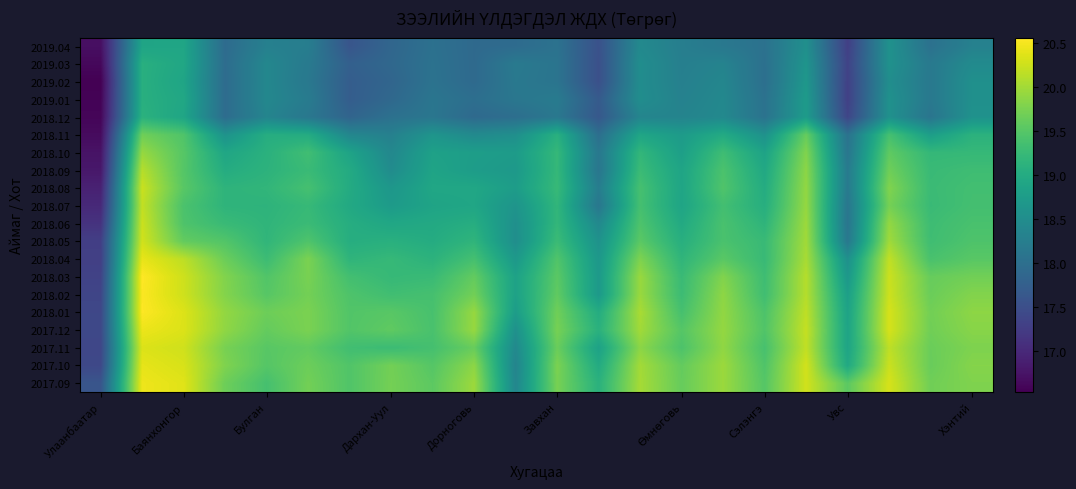

Reading left to right, list all the values displayed in this chart.

2017.09: 17.6	20.5	20.4	19.7	19.4	19.7	19.5	19.7	19.5	20.0	18.4	19.7	19.1	20.0	19.6	20.0	19.5	20.3	19.5	20.3	19.7	19.8
2017.10: 17.4	20.4	20.3	19.8	19.5	19.7	19.5	19.7	19.5	19.9	18.4	19.8	19.0	20.0	19.6	20.0	19.5	20.3	19.0	20.2	19.6	19.8
2017.11: 17.4	20.3	20.3	19.7	19.5	19.6	19.3	19.3	19.4	19.6	18.4	19.6	18.8	19.9	19.4	19.9	19.4	20.2	18.9	20.2	19.6	19.8
2017.12: 17.4	20.4	20.3	19.9	19.6	19.8	19.5	19.6	19.4	19.9	18.6	19.7	19.1	20.0	19.5	19.9	19.5	20.2	18.9	20.3	19.7	19.8
2018.01: 17.4	20.5	20.3	19.9	19.7	19.8	19.5	19.5	19.4	19.9	18.8	19.7	19.0	20.0	19.4	19.9	19.4	20.2	18.9	20.3	19.7	19.9
2018.02: 17.4	20.5	20.3	19.8	19.5	19.7	19.4	19.3	19.4	19.7	18.8	19.6	18.7	19.9	19.3	19.9	19.3	20.1	18.8	20.2	19.6	19.8
2018.03: 17.3	20.6	20.3	19.8	19.5	19.7	19.4	19.2	19.3	19.6	18.8	19.5	18.7	19.9	19.3	19.8	19.3	20.1	18.7	20.2	19.6	19.7
2018.04: 17.3	20.4	20.2	19.7	19.3	19.8	19.2	19.2	19.1	19.4	18.7	19.5	18.7	19.8	19.2	19.5	19.3	20.0	18.6	20.2	19.4	19.5
2018.05: 17.3	20.3	19.6	19.5	19.2	19.4	19.0	19.1	19.0	19.2	18.5	19.3	18.6	19.5	19.1	19.4	19.3	20.0	18.2	20.0	19.3	19.4
2018.06: 17.1	20.2	19.4	19.3	19.2	19.3	19.0	18.9	19.0	19.0	18.5	19.2	18.4	19.4	19.0	19.4	19.2	20.0	18.1	19.9	19.3	19.4
2018.07: 17.0	20.2	19.4	19.2	19.1	19.2	19.0	18.7	18.9	18.9	18.6	19.2	18.1	19.4	18.9	19.3	19.1	19.9	18.1	19.7	19.3	19.4
2018.08: 16.9	20.2	19.5	19.1	19.2	19.4	19.0	18.7	18.9	18.9	18.8	19.2	18.2	19.4	18.9	19.5	19.0	19.9	18.2	19.8	19.3	19.3
2018.09: 16.8	20.1	19.5	19.0	19.1	19.3	19.0	18.5	18.9	18.8	18.7	19.2	18.1	19.3	18.9	19.4	18.9	19.9	18.2	19.7	19.3	19.3
2018.10: 16.7	19.9	19.5	18.9	19.1	19.3	18.9	18.4	18.8	18.8	18.7	19.2	18.1	19.2	18.8	19.3	18.9	19.8	18.1	19.6	19.2	19.2
2018.11: 16.7	19.7	19.5	18.6	19.0	19.0	18.4	18.3	18.6	18.4	18.5	19.1	18.0	18.9	18.7	19.0	18.6	19.6	18.1	19.4	18.8	19.1
2018.12: 16.6	19.1	18.9	18.0	18.4	18.1	17.8	18.0	18.1	17.9	18.0	18.1	17.6	18.4	18.3	18.4	18.1	18.7	17.4	18.6	18.1	18.6
2019.01: 16.6	19.1	18.9	18.0	18.4	18.2	17.7	17.9	18.1	18.0	18.1	18.2	17.7	18.5	18.3	18.4	18.0	18.7	17.3	18.6	18.2	18.6
2019.02: 16.5	19.1	18.9	18.0	18.4	18.2	17.7	17.8	18.1	17.9	18.2	18.1	17.5	18.5	18.3	18.4	18.0	18.7	17.3	18.5	18.2	18.5
2019.03: 16.6	19.1	18.9	18.0	18.4	18.2	17.8	17.9	18.0	17.9	18.2	18.1	17.5	18.5	18.3	18.3	18.0	18.6	17.3	18.6	18.2	18.5
2019.04: 16.7	18.9	18.9	17.9	18.3	18.2	17.6	17.9	18.0	17.9	17.9	18.1	17.5	18.4	18.3	18.1	18.0	18.5	17.3	18.6	18.0	18.3